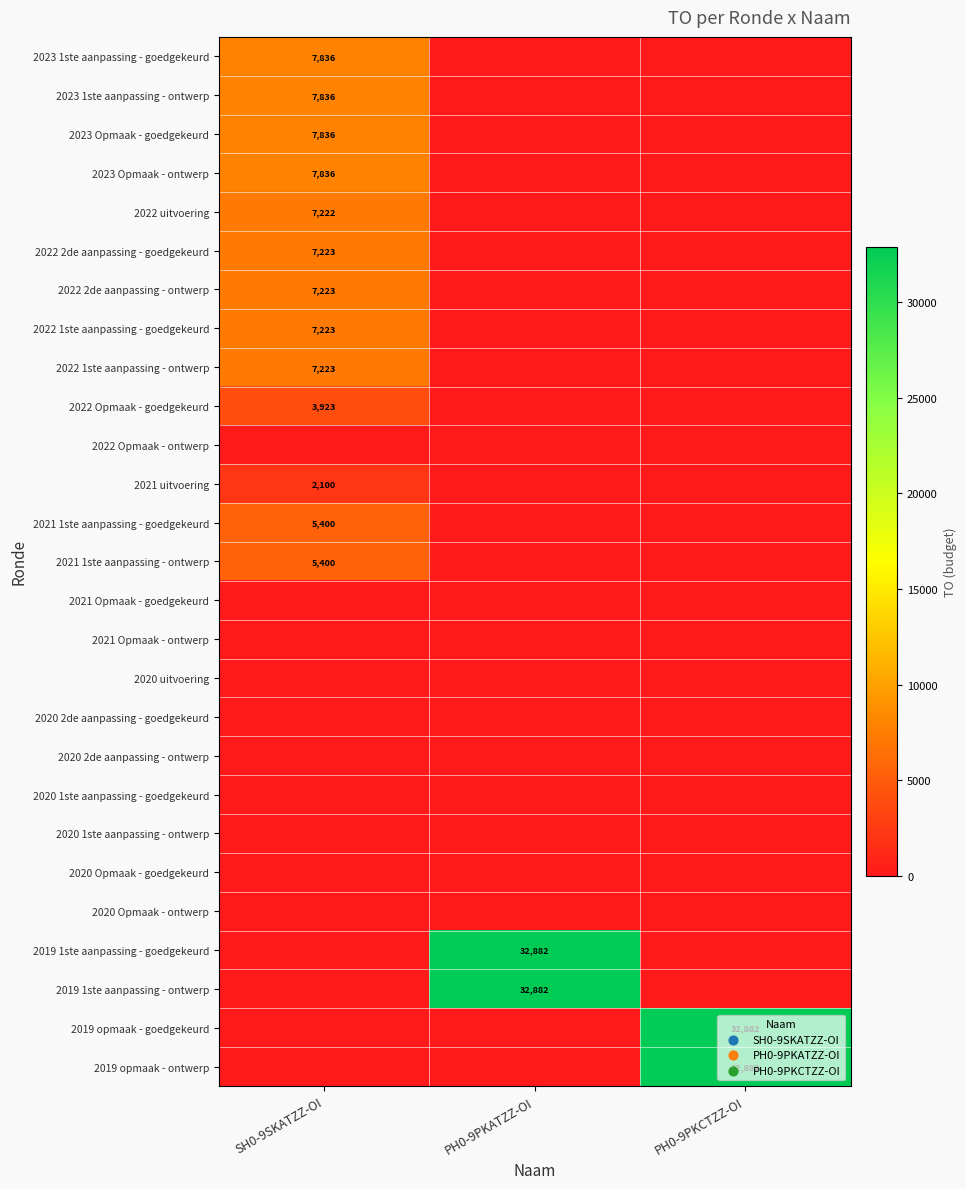

Which category has the lowest value across all series?

PH0-9PKATZZ-OI